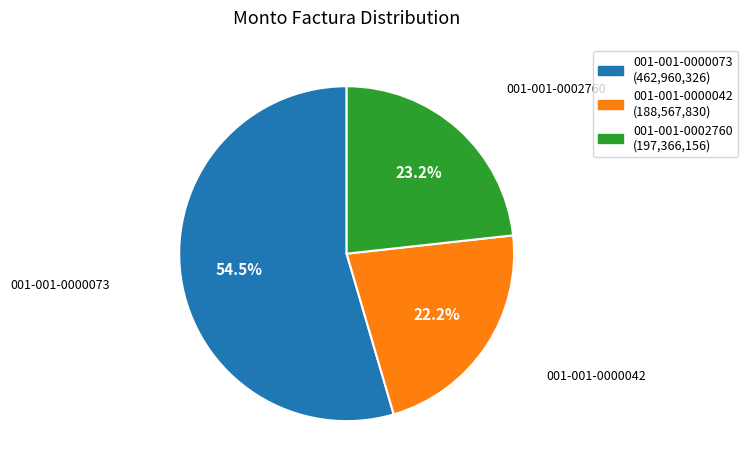

Which slice is the largest?

001-001-0000073